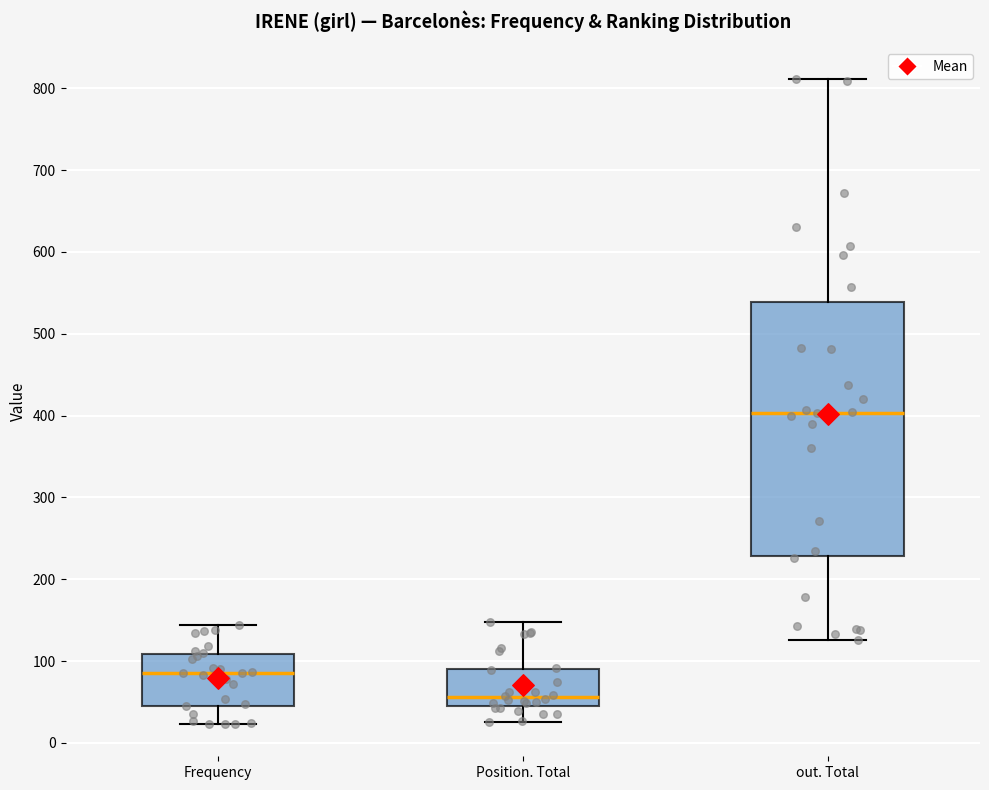

Which box's median line is the lowest?

Position. Total